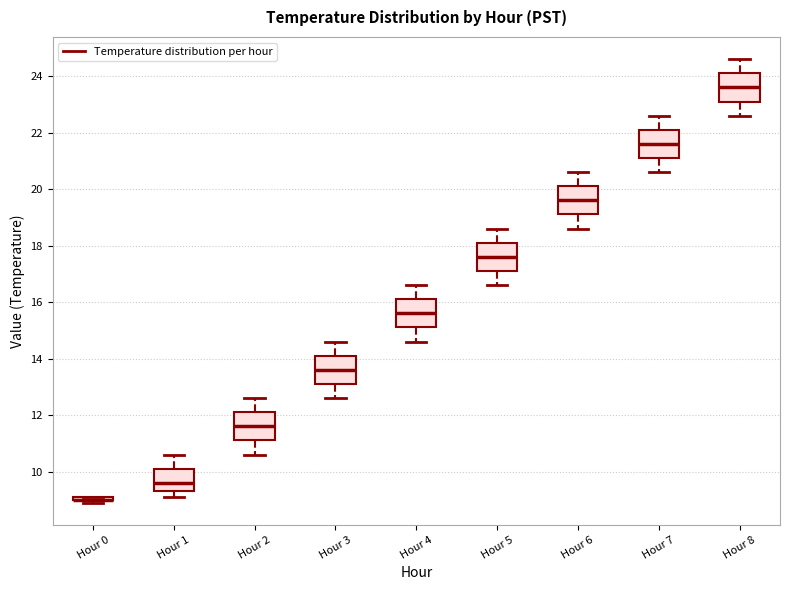

Reading left to right, transcribe this box plot: for each box, give where its median line is, the range the box spans, and where its two whiskers end, as read against the y-axis. The values are not printed on the chart, so give them approximately, as read against the axis.

Hour 0: box collapsed to a line at 9.0, whiskers 9.0 to 9.2
Hour 1: median 9.6, box 9.4 to 10.2, whiskers 9.2 to 10.6
Hour 2: median 11.6, box 11.2 to 12.2, whiskers 10.6 to 12.6
Hour 3: median 13.6, box 13.2 to 14.2, whiskers 12.6 to 14.6
Hour 4: median 15.6, box 15.2 to 16.2, whiskers 14.6 to 16.6
Hour 5: median 17.6, box 17.2 to 18.2, whiskers 16.6 to 18.6
Hour 6: median 19.6, box 19.2 to 20.2, whiskers 18.6 to 20.6
Hour 7: median 21.6, box 21.2 to 22.2, whiskers 20.6 to 22.6
Hour 8: median 23.6, box 23.2 to 24.2, whiskers 22.6 to 24.6